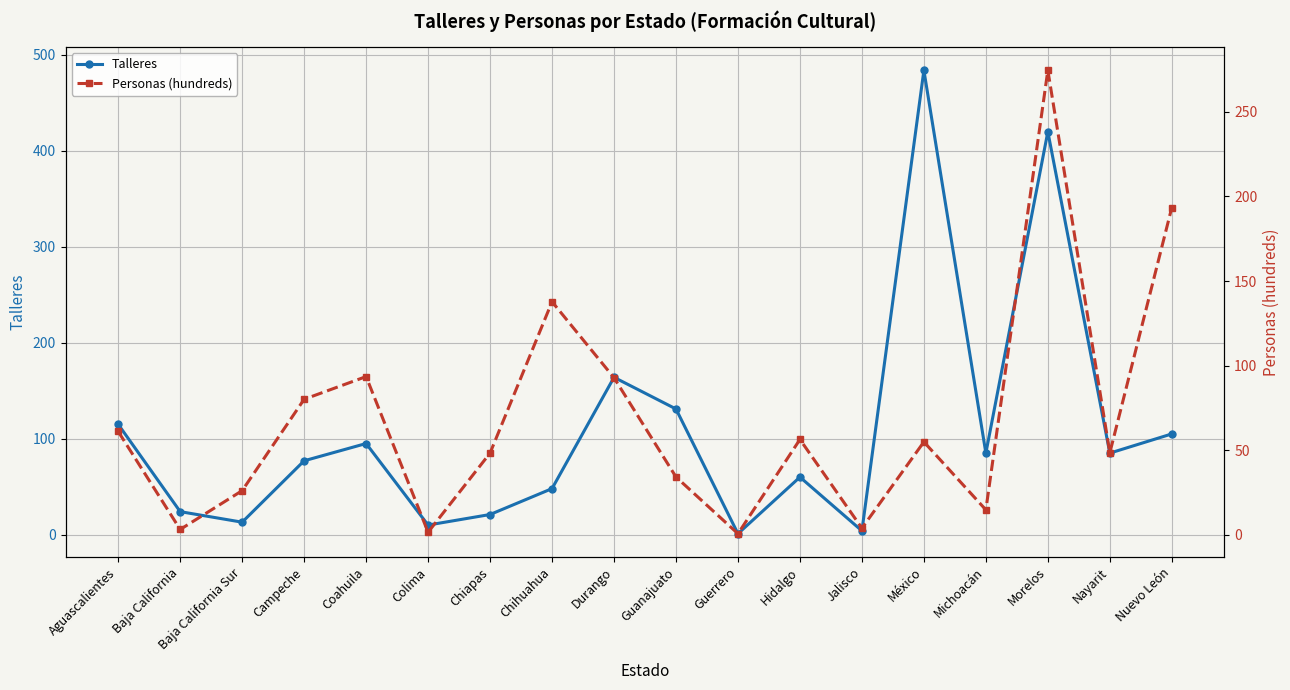

At which category does Personas (hundreds) reach its first local valley?

Baja California